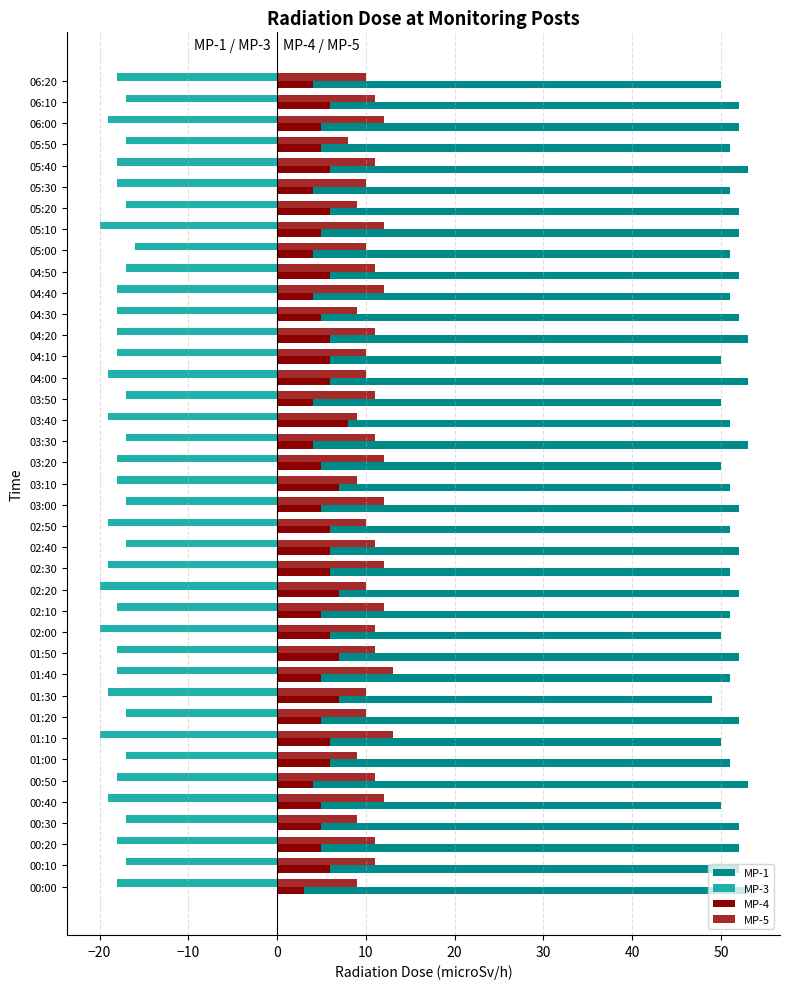

What is the difference between the highest and lowest values at 05:20?

69.0